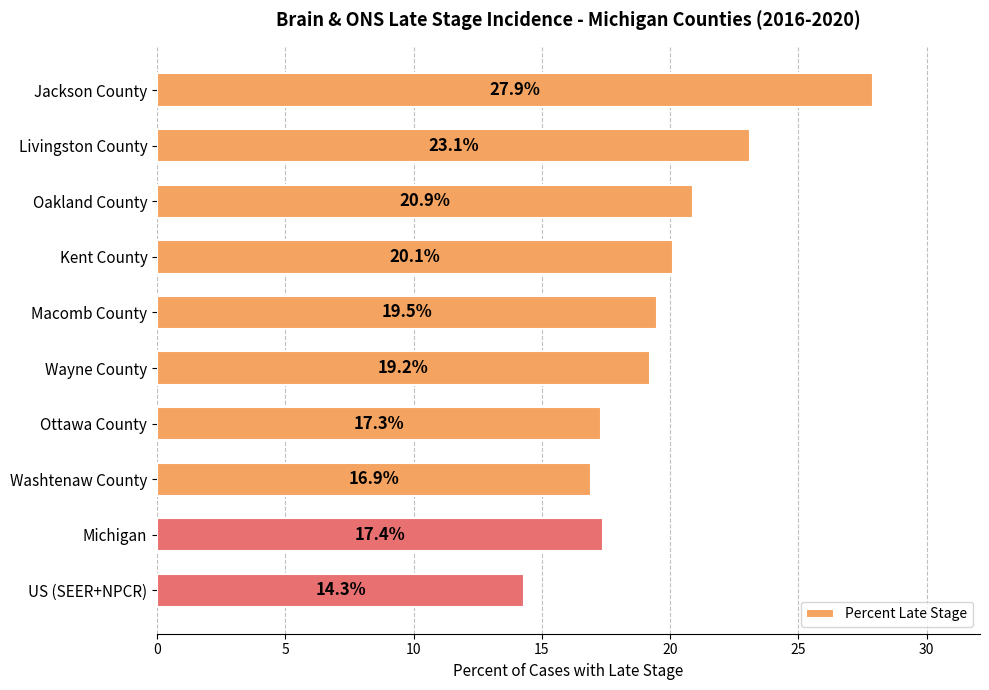

List the labels in order of value, largest first.

Jackson County, Livingston County, Oakland County, Kent County, Macomb County, Wayne County, Michigan, Ottawa County, Washtenaw County, US (SEER+NPCR)